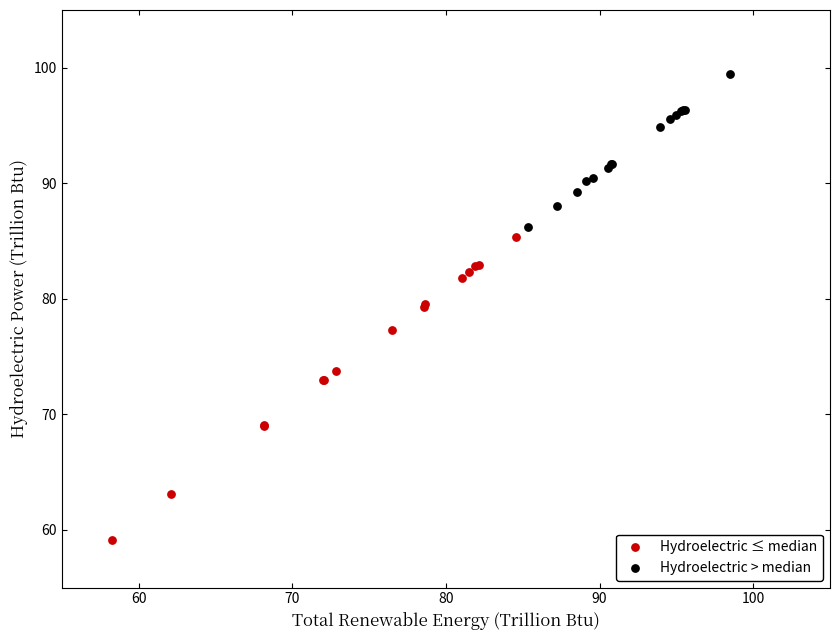

Which series has the widest spread of Y values?

Hydroelectric ≤ median